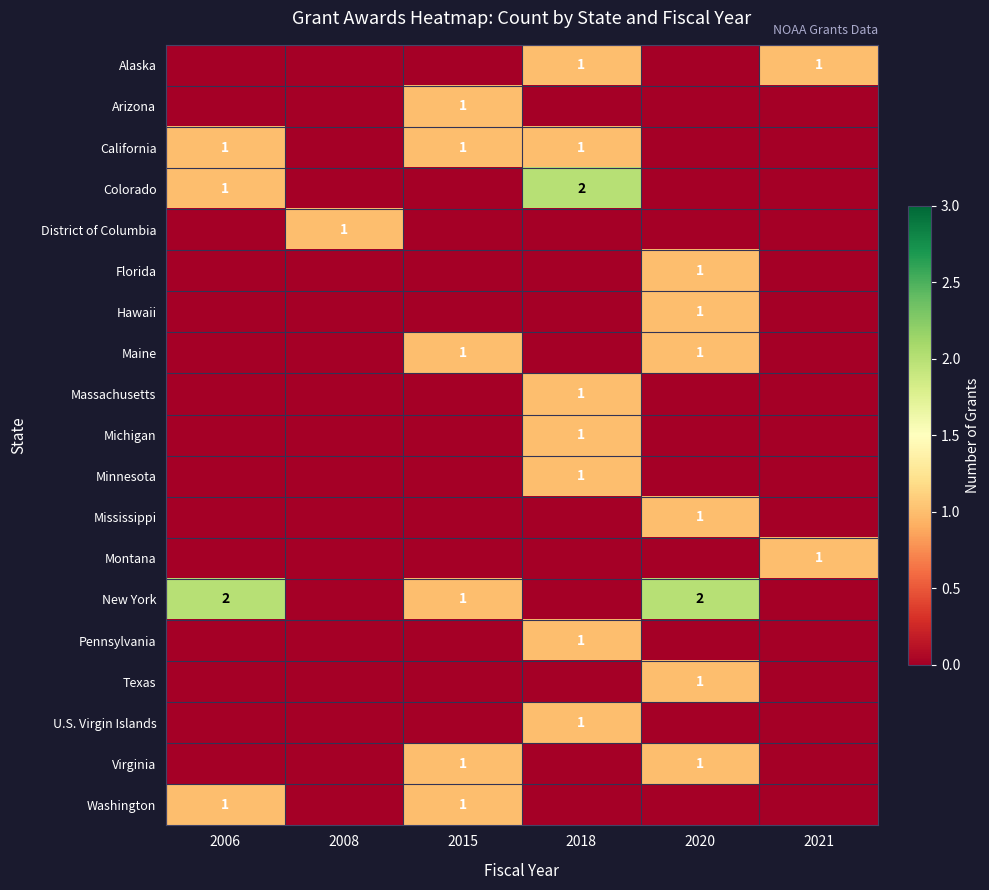

The Washington series shows 1 at 2006. True or false?

True